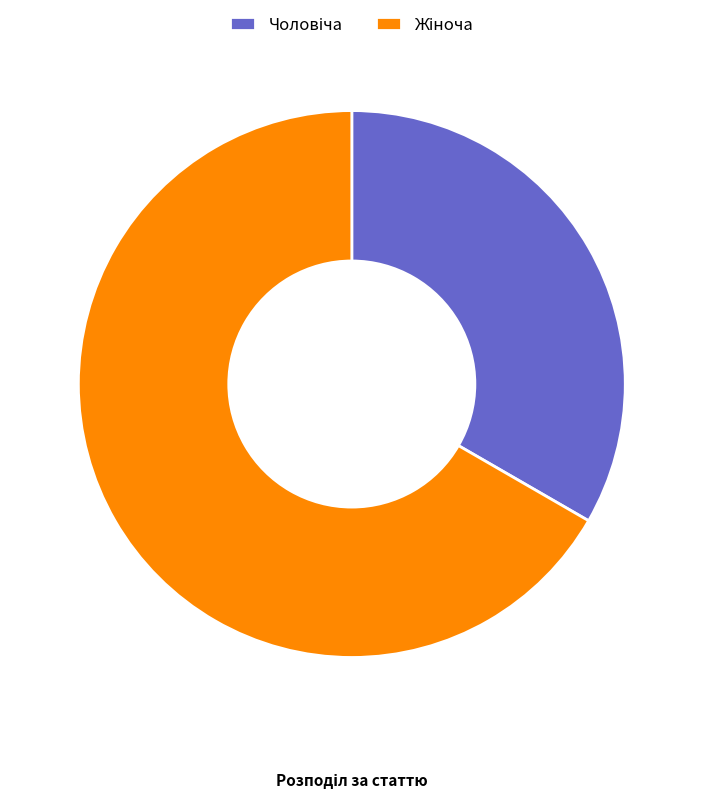

Does any single category account for the majority?

Yes